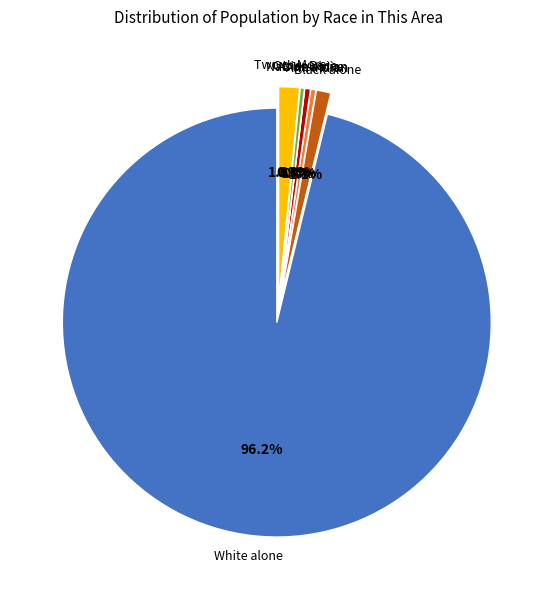

What percentage is NOT represented by Asian alone?

99.6%